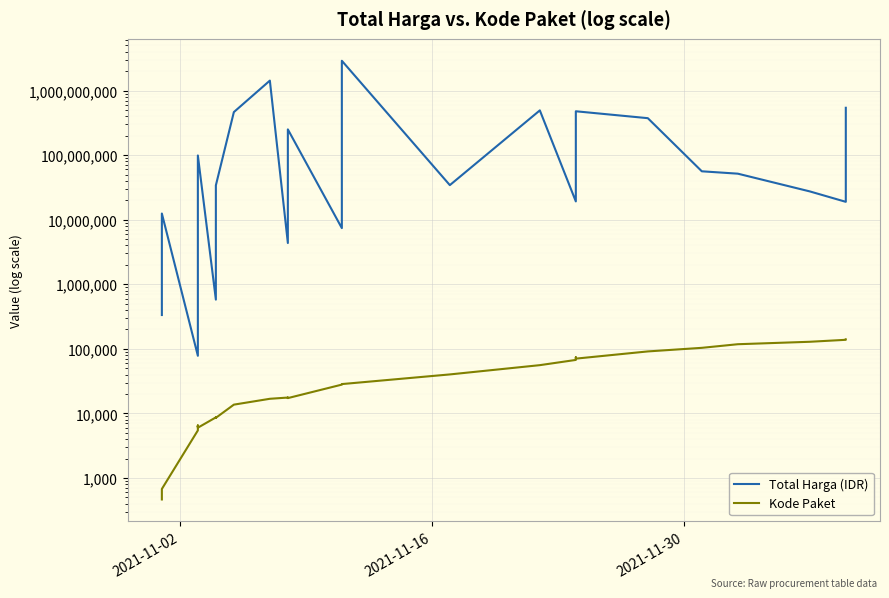

How many interior local valleys does the Kode Paket series have?

7